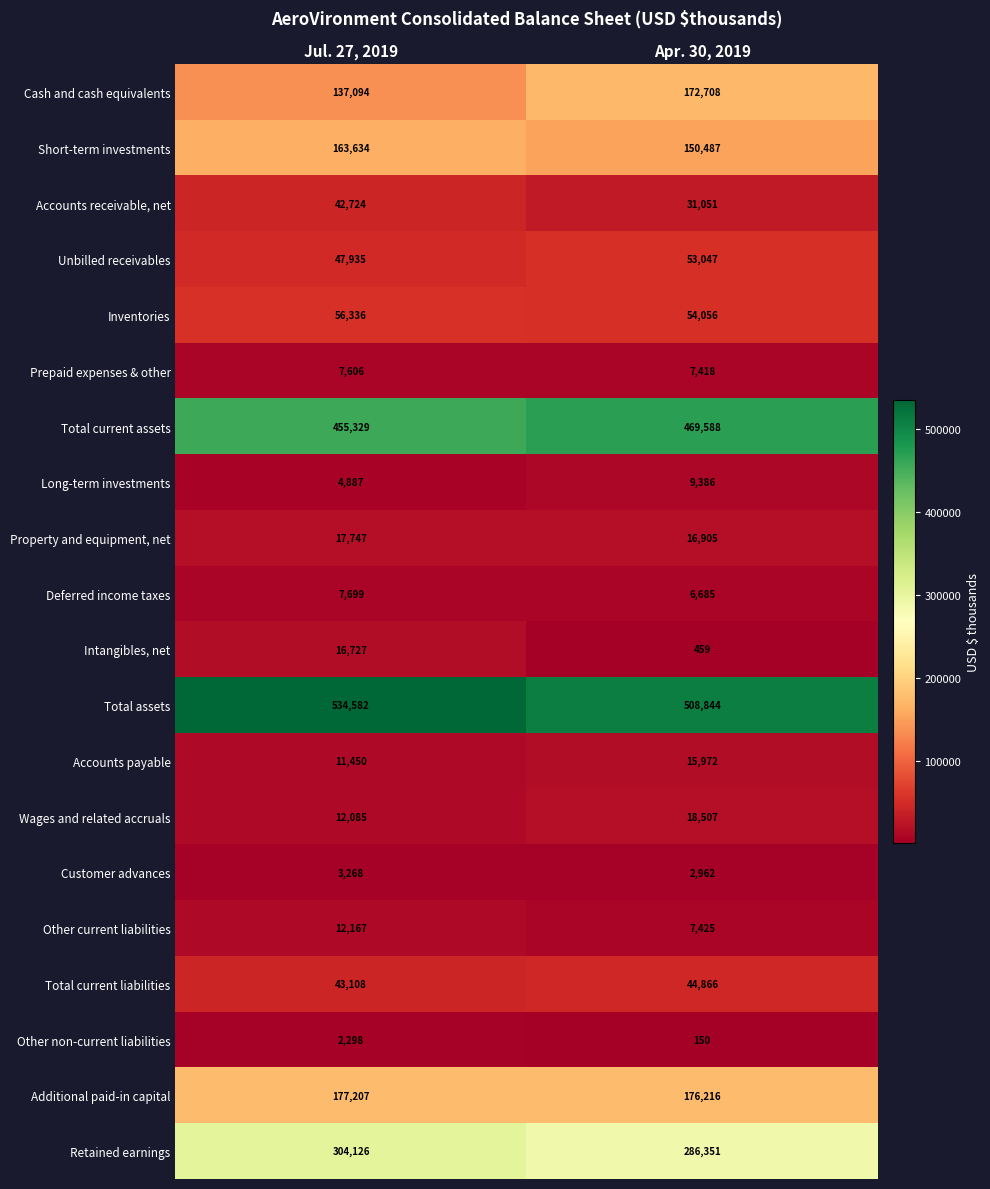

What is the difference between the maximum and minimum values in the Retained earnings series?

17775